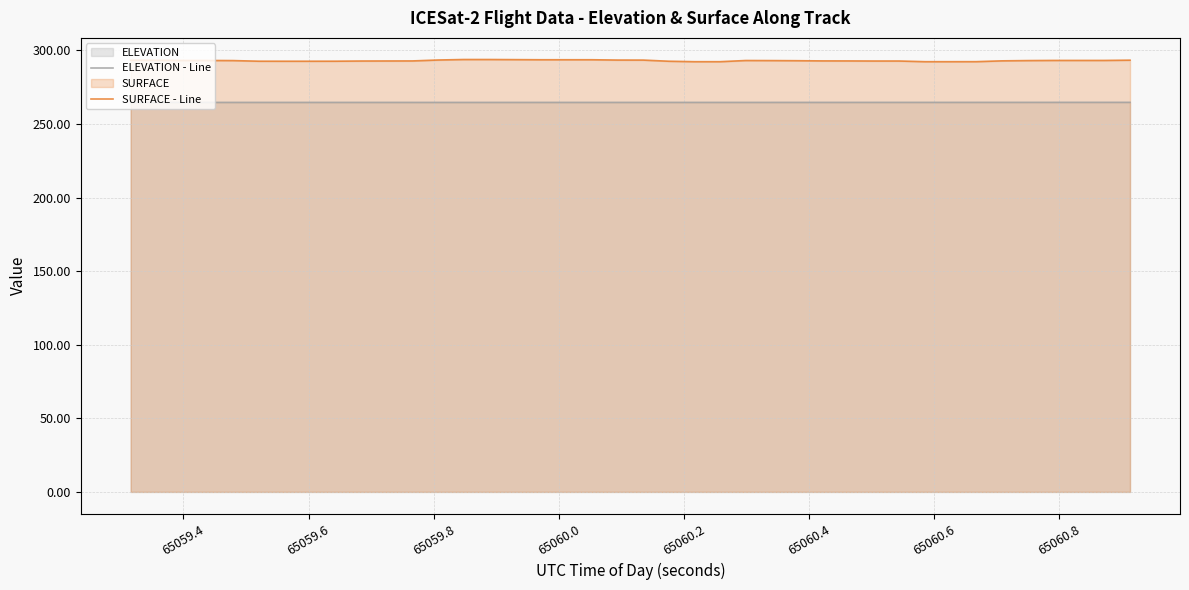

What is the greatest value displayed?

293.8